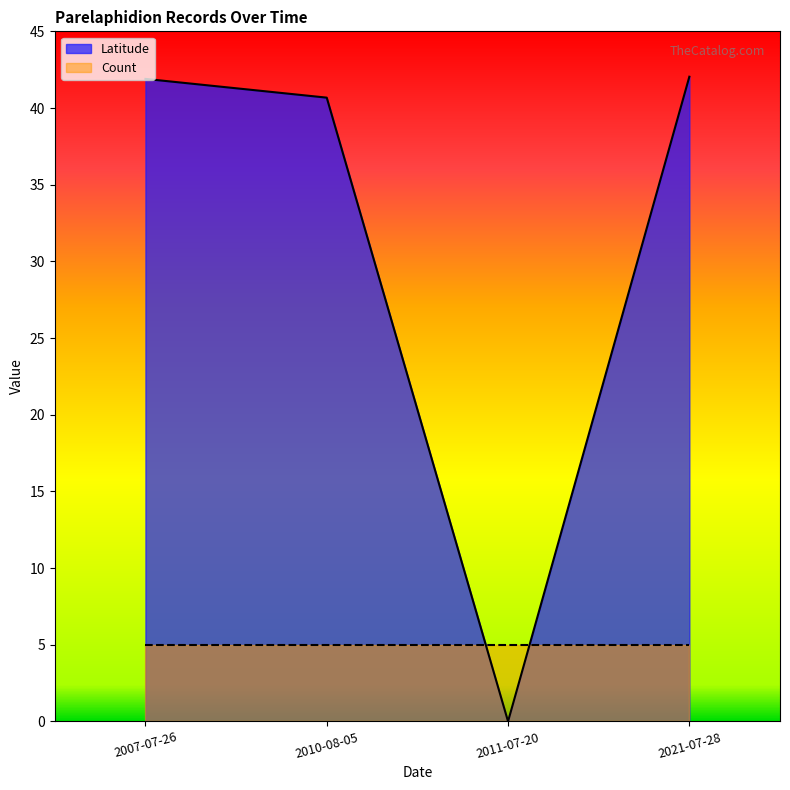

What is the label of the 1st point from the right?

2021-07-28